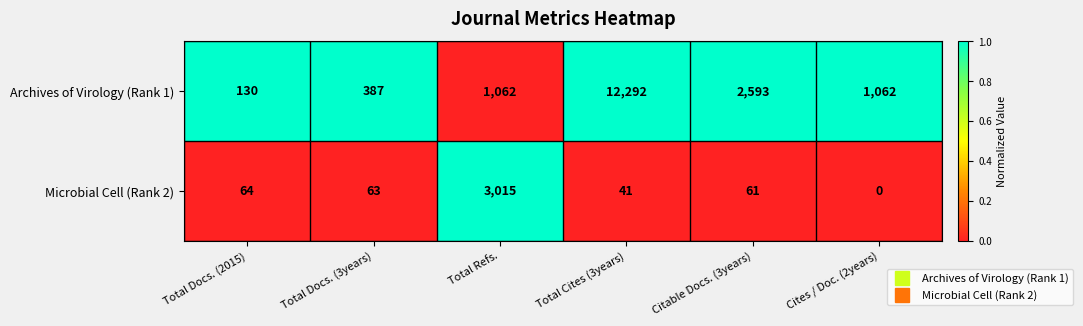

Reading left to right, what are all the values shown in this chart?

Archives of Virology (Rank 1): Total Docs. (2015)=130	Total Docs. (3years)=387	Total Refs.=1062	Total Cites (3years)=12292	Citable Docs. (3years)=2593	Cites / Doc. (2years)=1062
Microbial Cell (Rank 2): Total Docs. (2015)=64	Total Docs. (3years)=63	Total Refs.=3015	Total Cites (3years)=41	Citable Docs. (3years)=61	Cites / Doc. (2years)=0